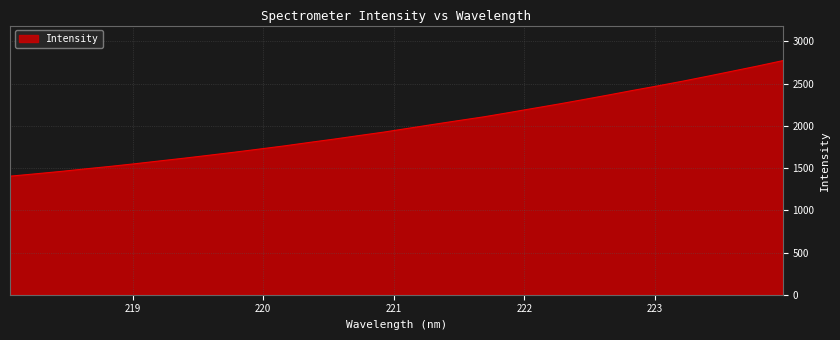

What is the smallest value displayed?

1404.0